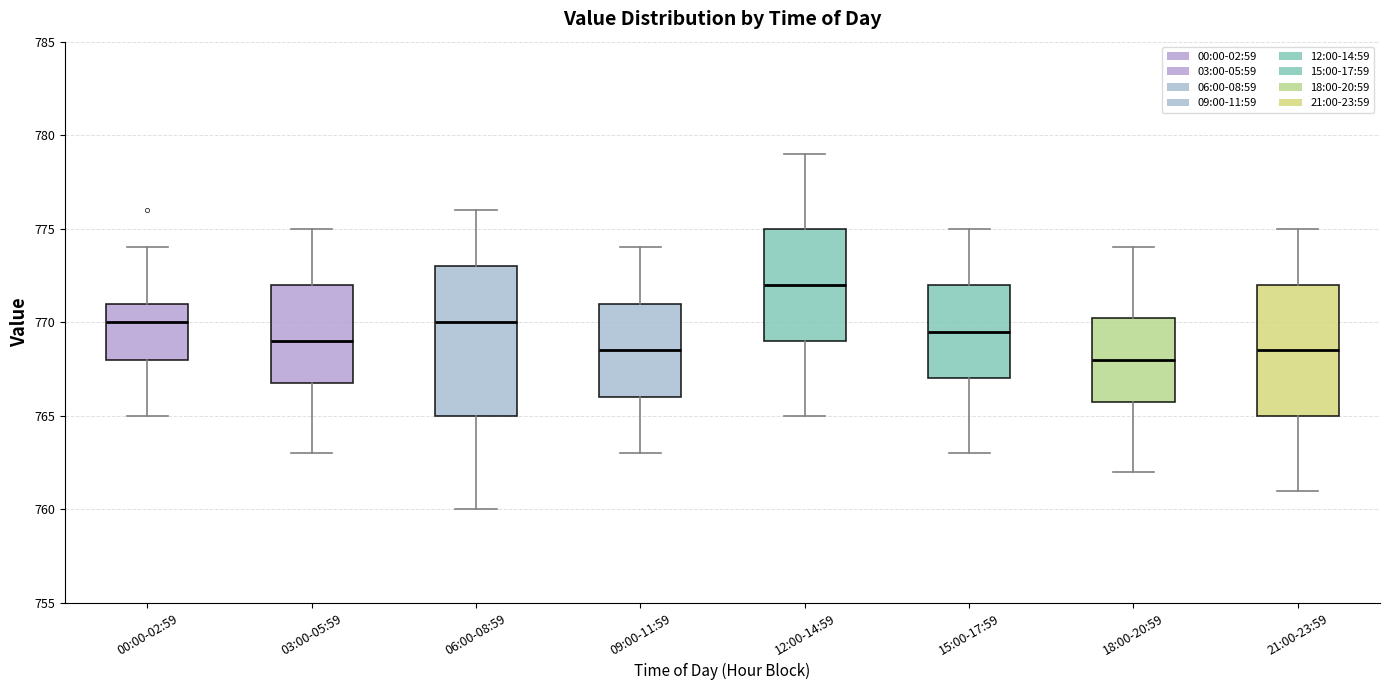

Reading left to right, transcribe this box plot: for each box, give where its median line is, the range the box spans, and where its two whiskers end, as read against the y-axis. The values are not printed on the chart, so give them approximately, as read against the axis.

00:00-02:59: median 770.0, box 768.0 to 771.0, whiskers 765.0 to 774.0
03:00-05:59: median 769.0, box 767.0 to 772.0, whiskers 763.0 to 775.0
06:00-08:59: median 770.0, box 765.0 to 773.0, whiskers 760.0 to 776.0
09:00-11:59: median 768.5, box 766.0 to 771.0, whiskers 763.0 to 774.0
12:00-14:59: median 772.0, box 769.0 to 775.0, whiskers 765.0 to 779.0
15:00-17:59: median 769.5, box 767.0 to 772.0, whiskers 763.0 to 775.0
18:00-20:59: median 768.0, box 766.0 to 770.5, whiskers 762.0 to 774.0
21:00-23:59: median 768.5, box 765.0 to 772.0, whiskers 761.0 to 775.0